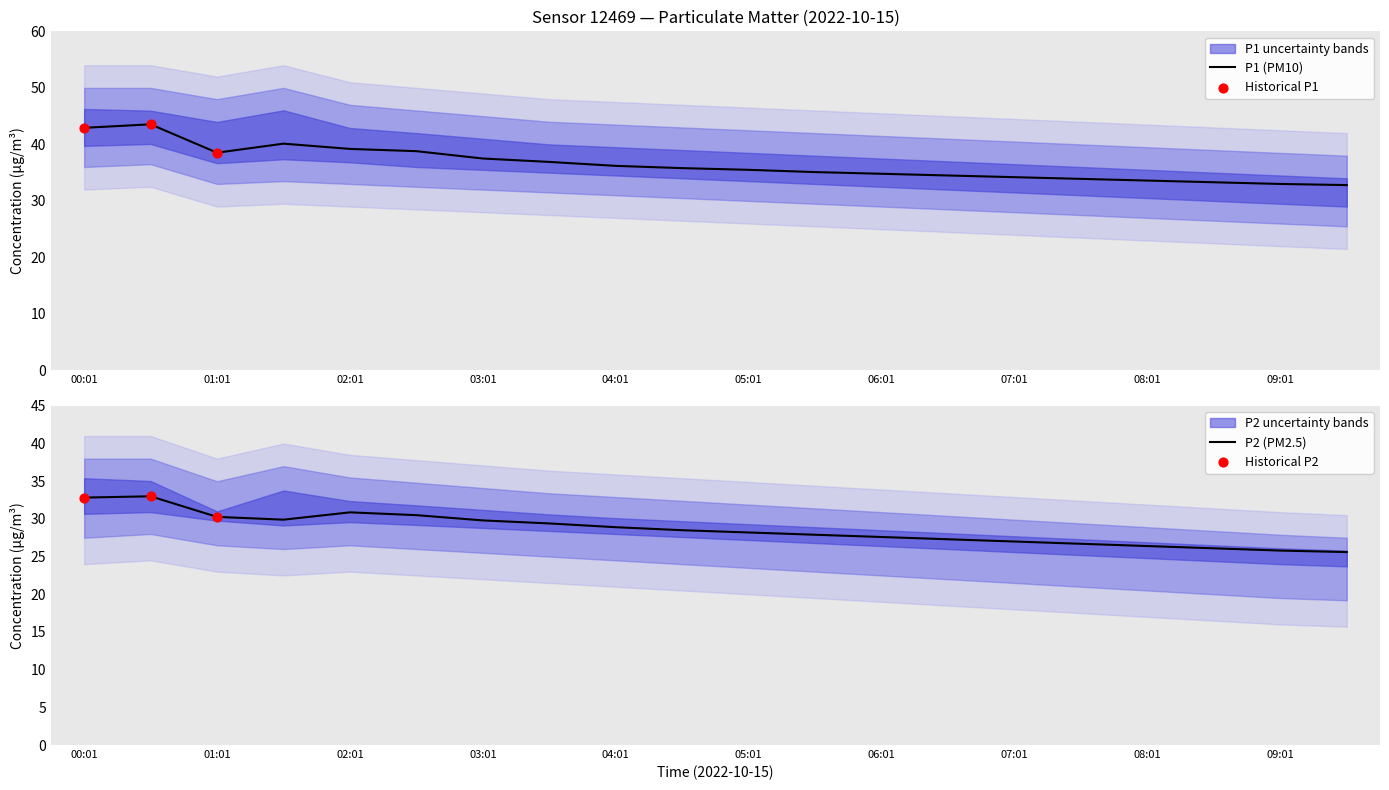

At how many categories does at least one series exceed 27?

20